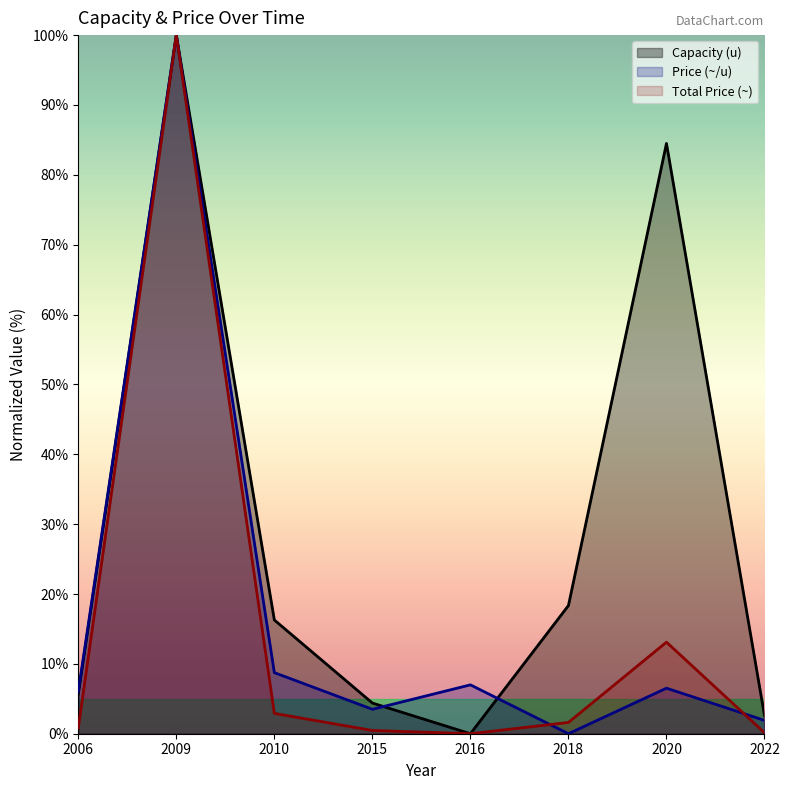

At which label is Total Price (~) closest to 50?

2020